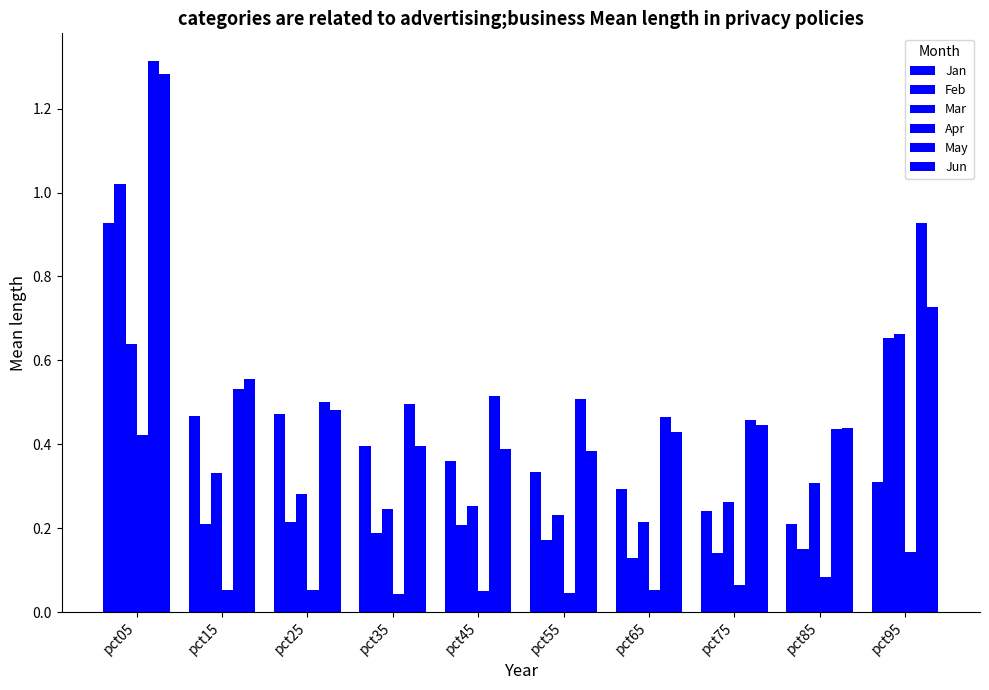

The Jan series shows 0.5 at pct05. True or false?

False